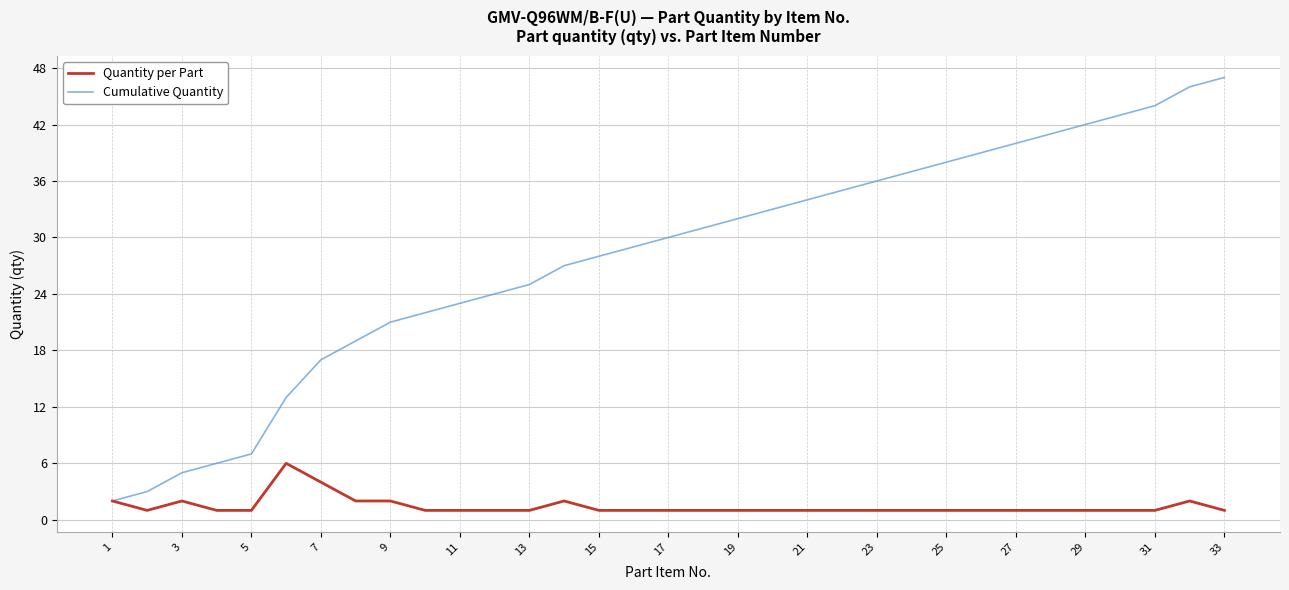

Which series has the largest range (max minus min)?

Cumulative Quantity